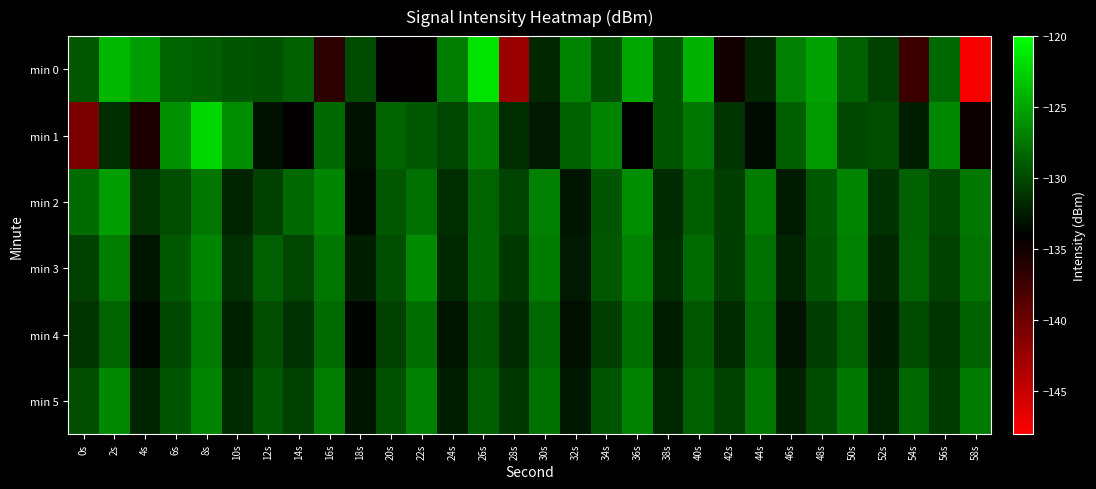

Which has a higher value, 38s or 52s?

38s